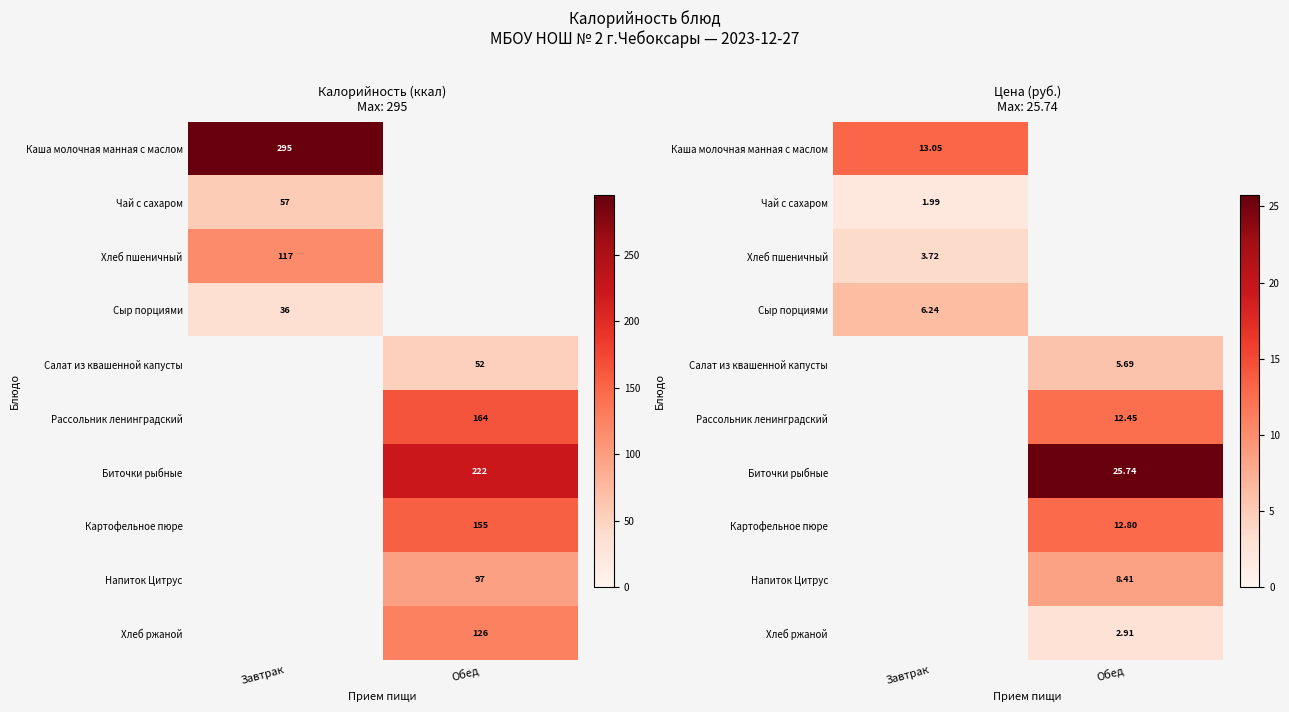

Is it true that Салат из квашенной капусты equals 9.1 at Обед?

False